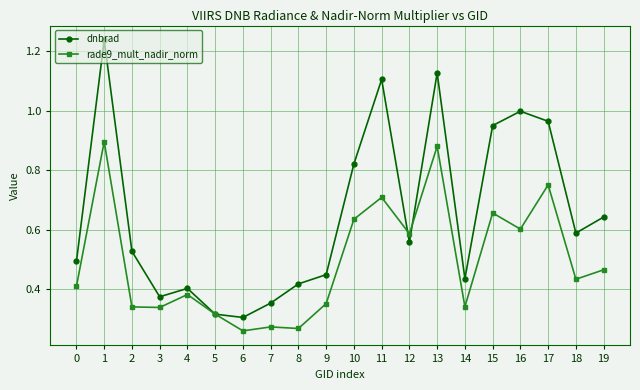

At 7, list the series in order from smallest to largest.

rade9_mult_nadir_norm, dnbrad